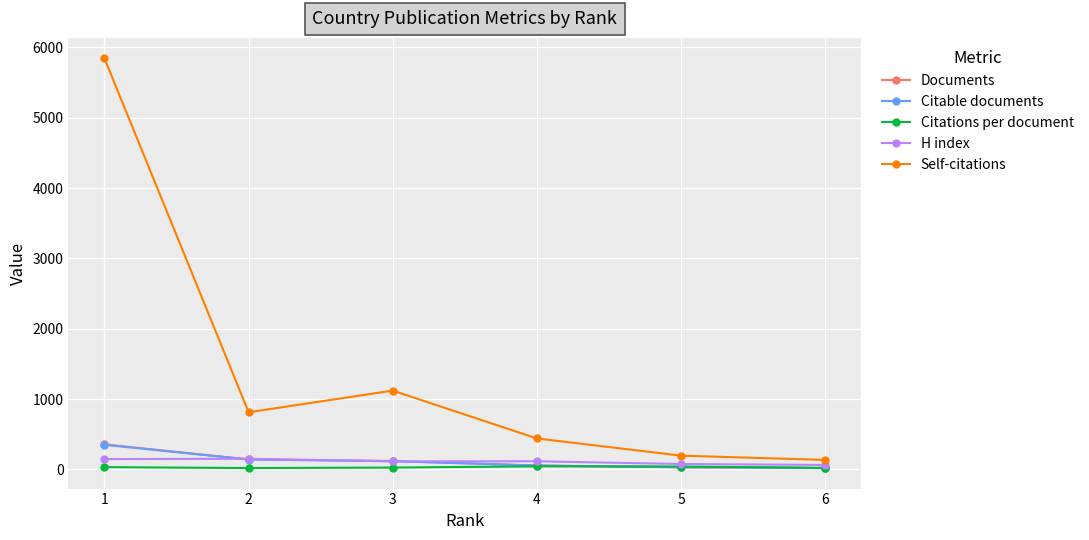

Which series has the widest spread of values?

Self-citations